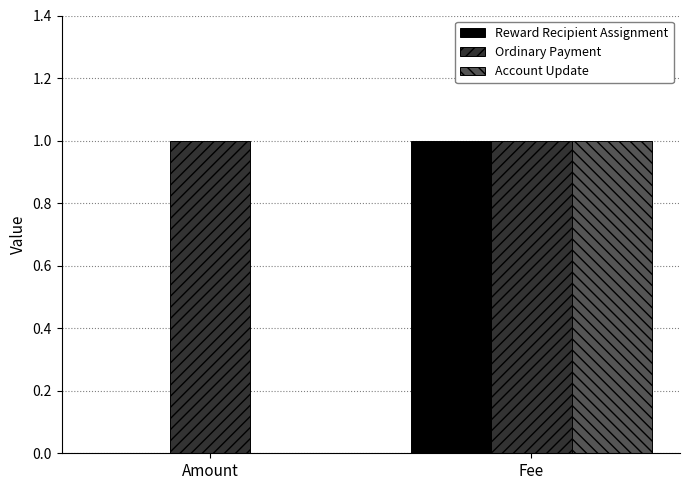

What are all the series names shown in the legend?

Reward Recipient Assignment, Ordinary Payment, Account Update